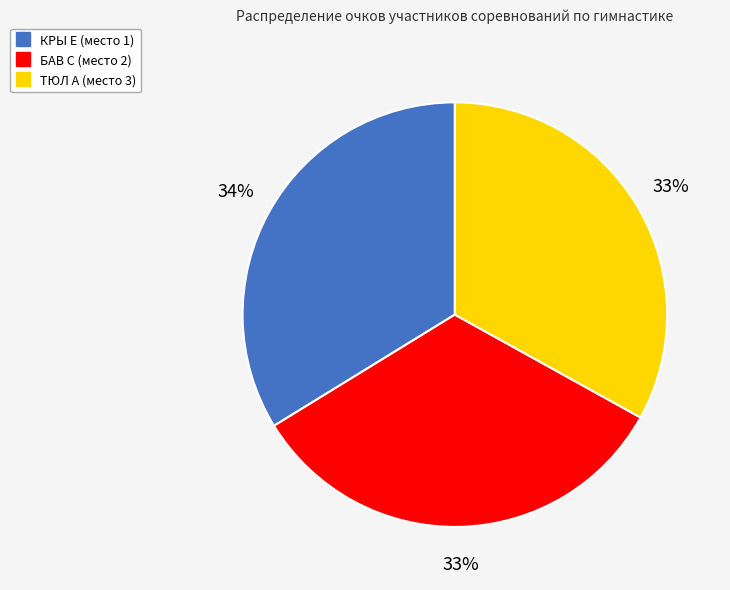

Combined, do БАВ С and КРЫ Е account for over 50%?

Yes